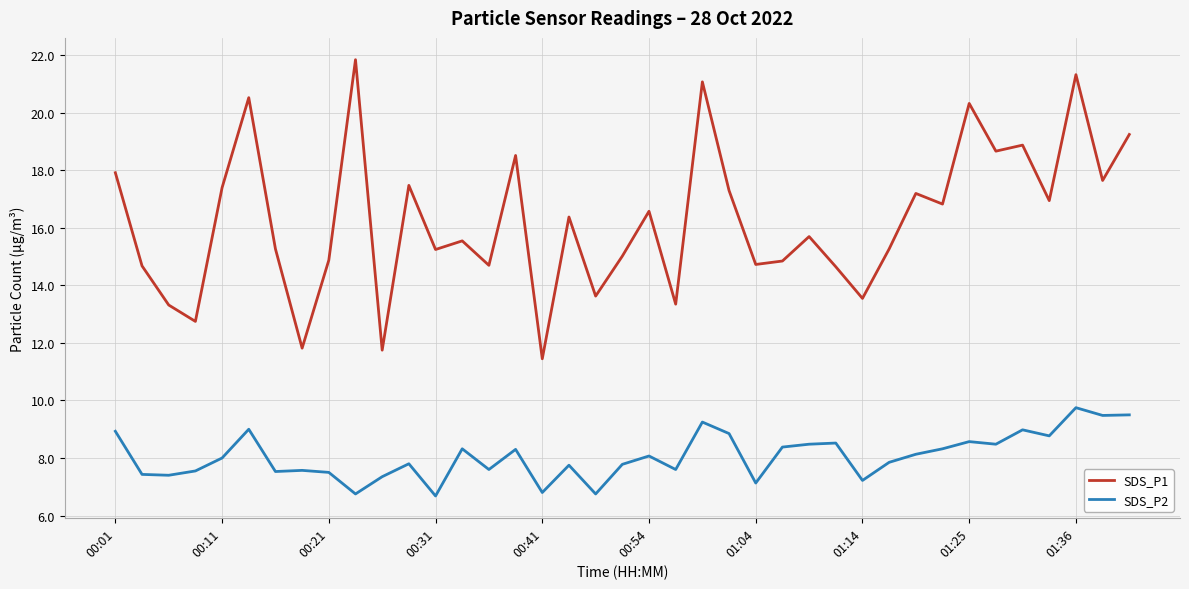

How many distinct data groups are displayed?

2